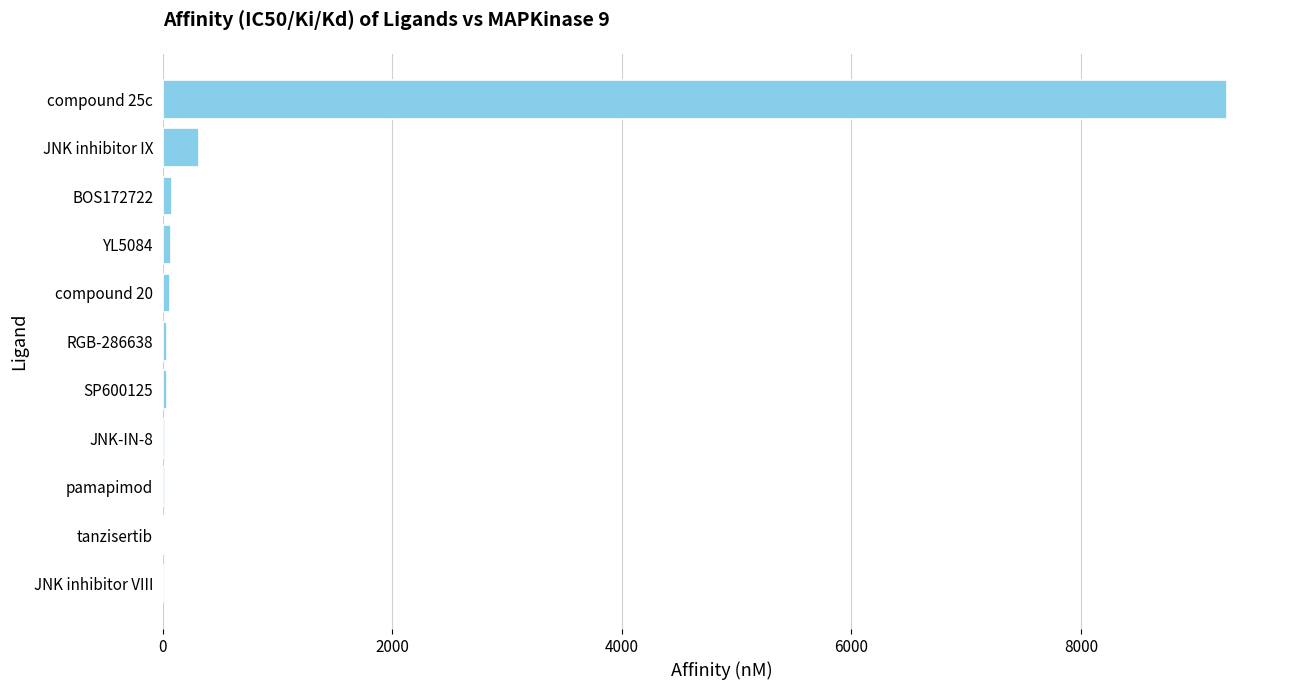

Are the bars horizontal?

Yes